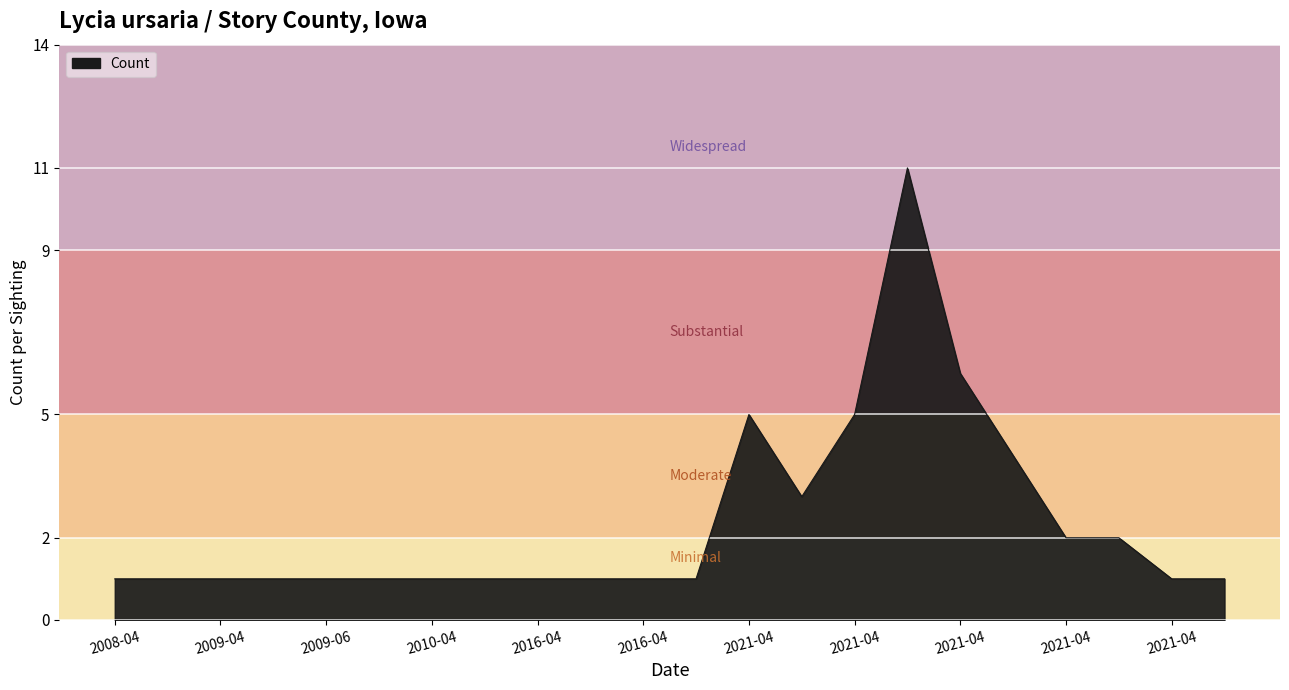

Count the values in the range 1 to 3.

17